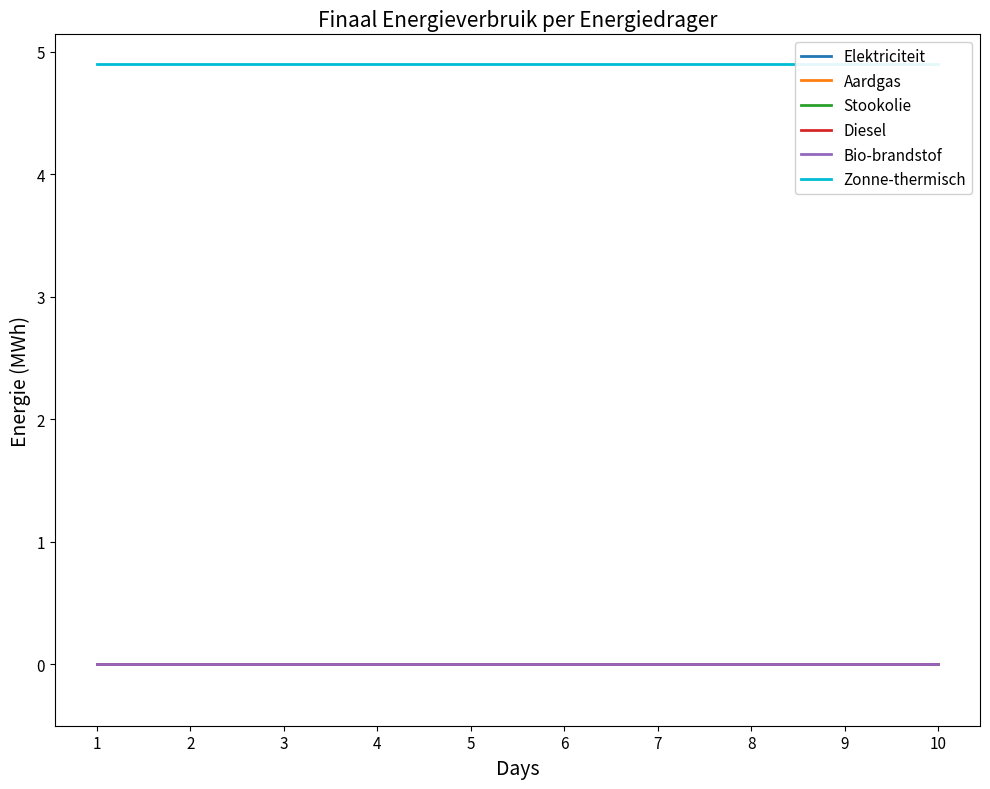

True or false: Aardgas and Stookolie cross at least once.

False